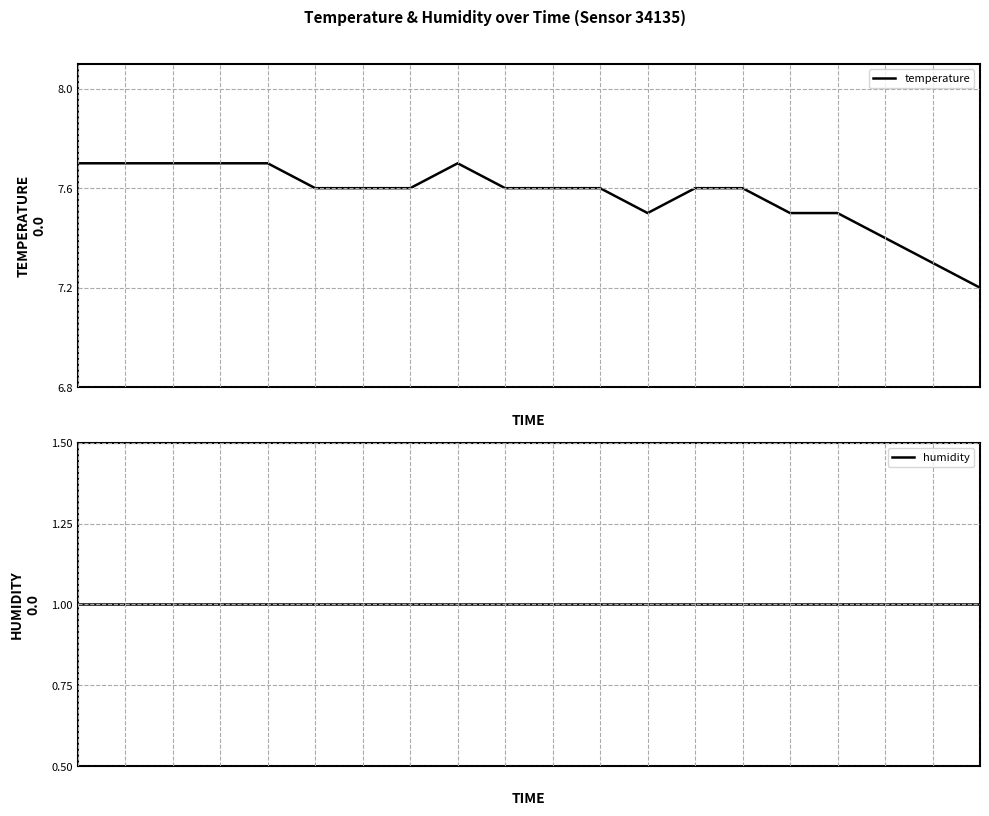

The temperature series shows 7.7 at 1. True or false?

True